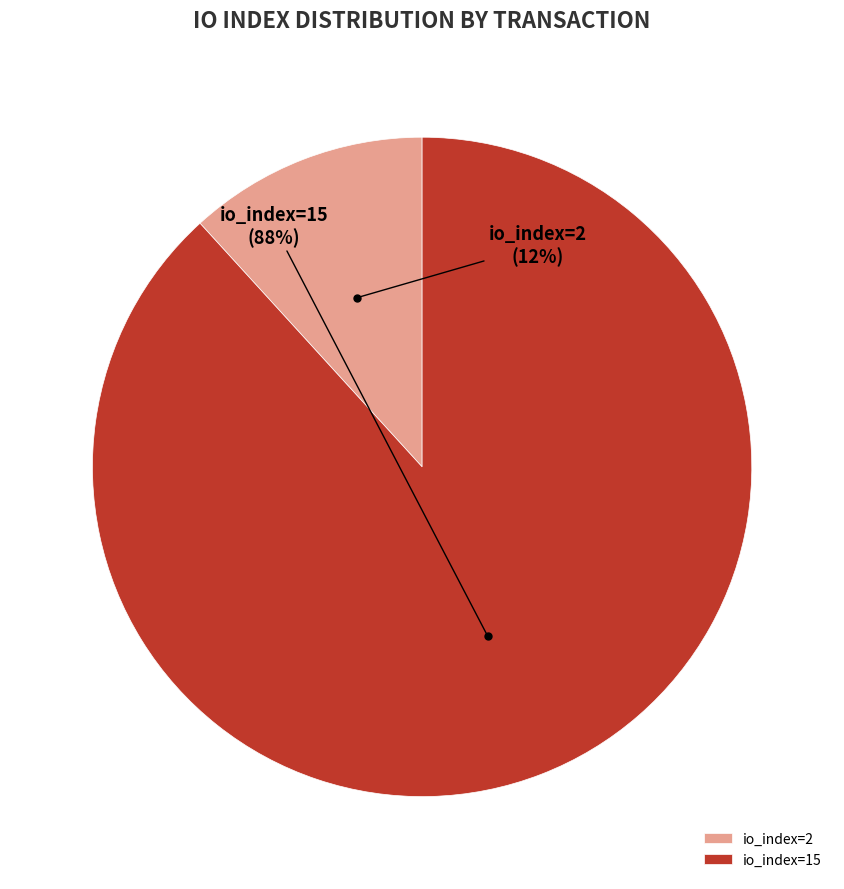

Is it true that io_index=2 is 22% of the pie?

False